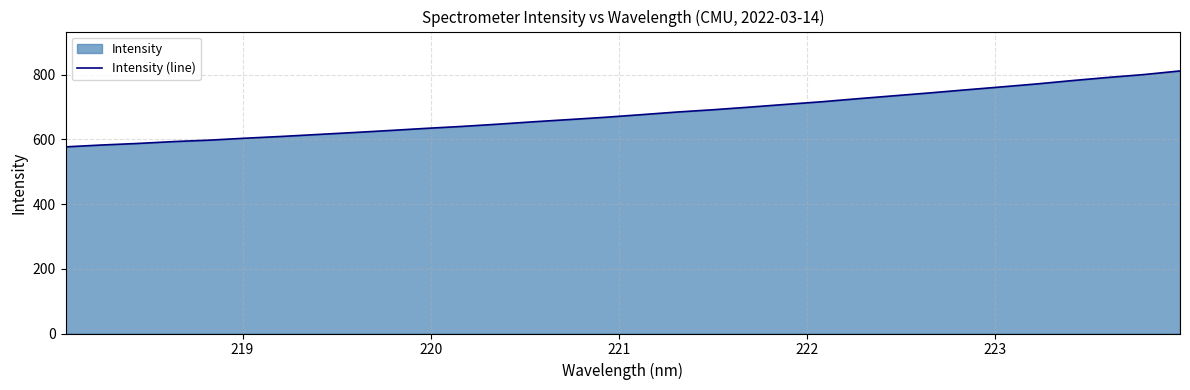

What is the difference between the maximum and minimum values?

234.8